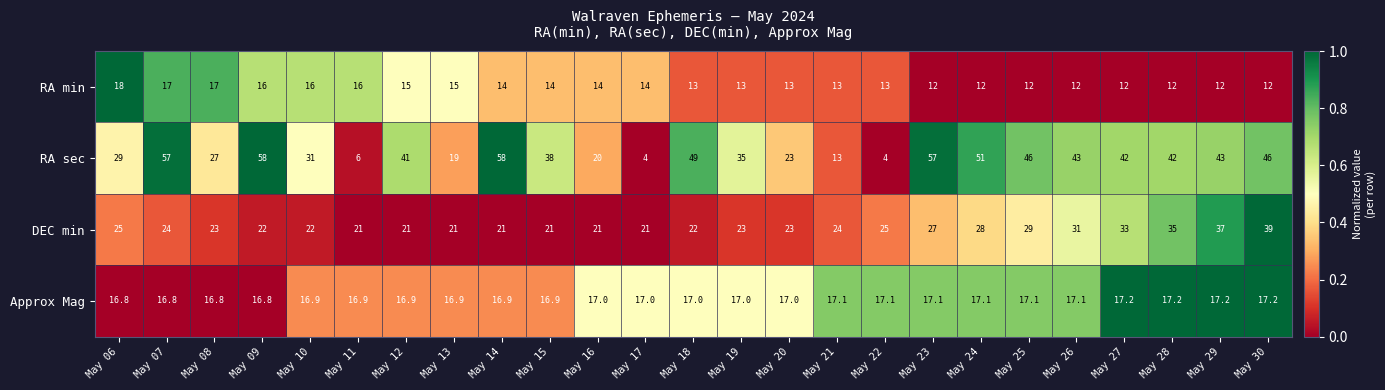

Which series changed the most between May 15 and May 19?

RA sec